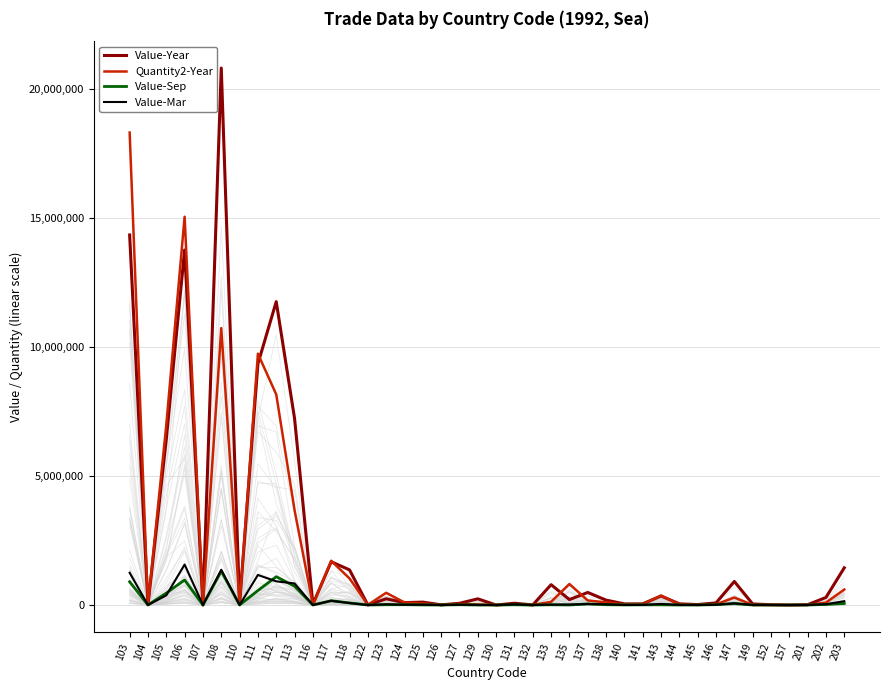

In Value-Mar, how many points are higher than both neighbors (excluding endpoints)?

11